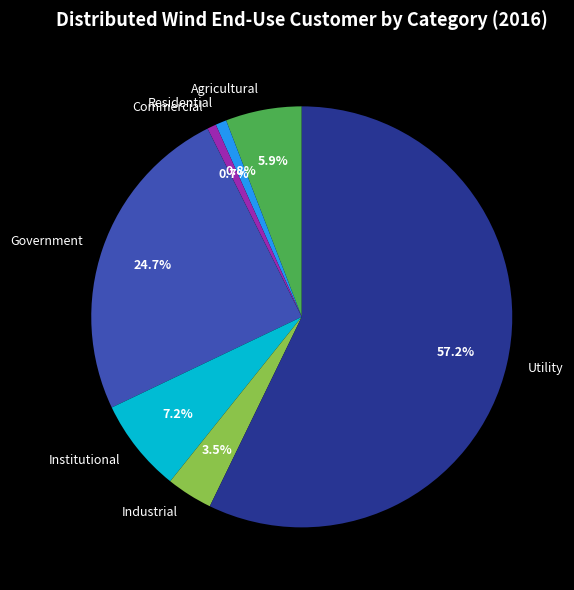

True or false: Institutional accounts for 7% of the total.

True